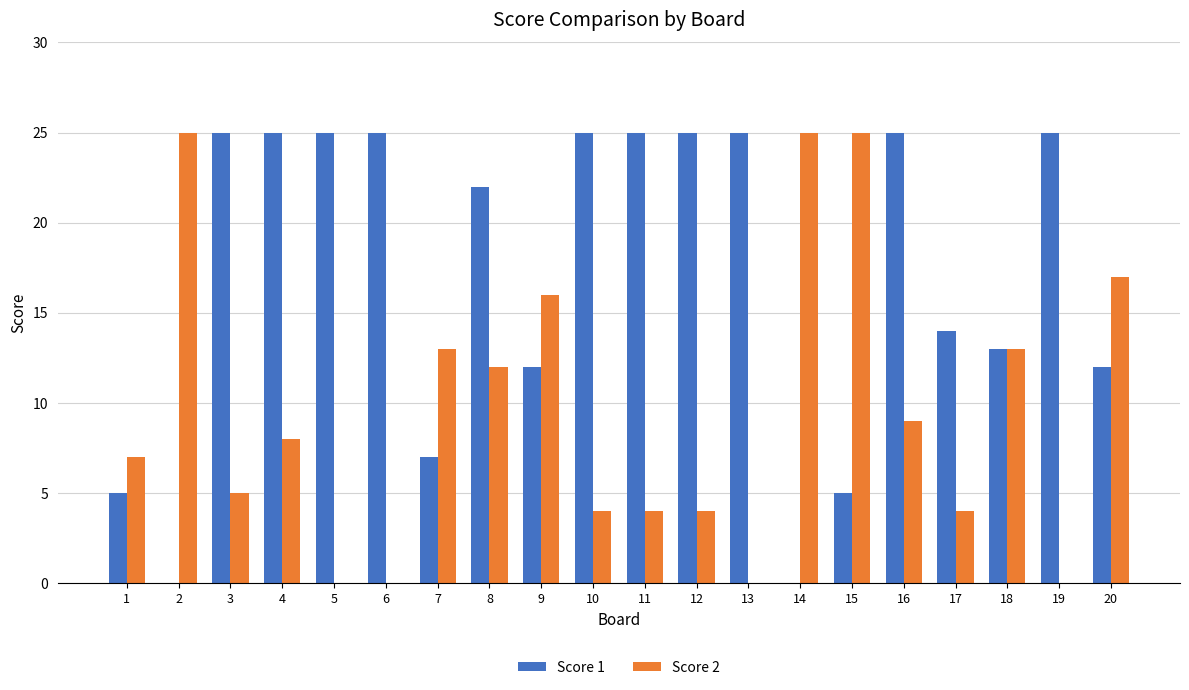

Is it true that Score 1 equals 22 at 8?

True